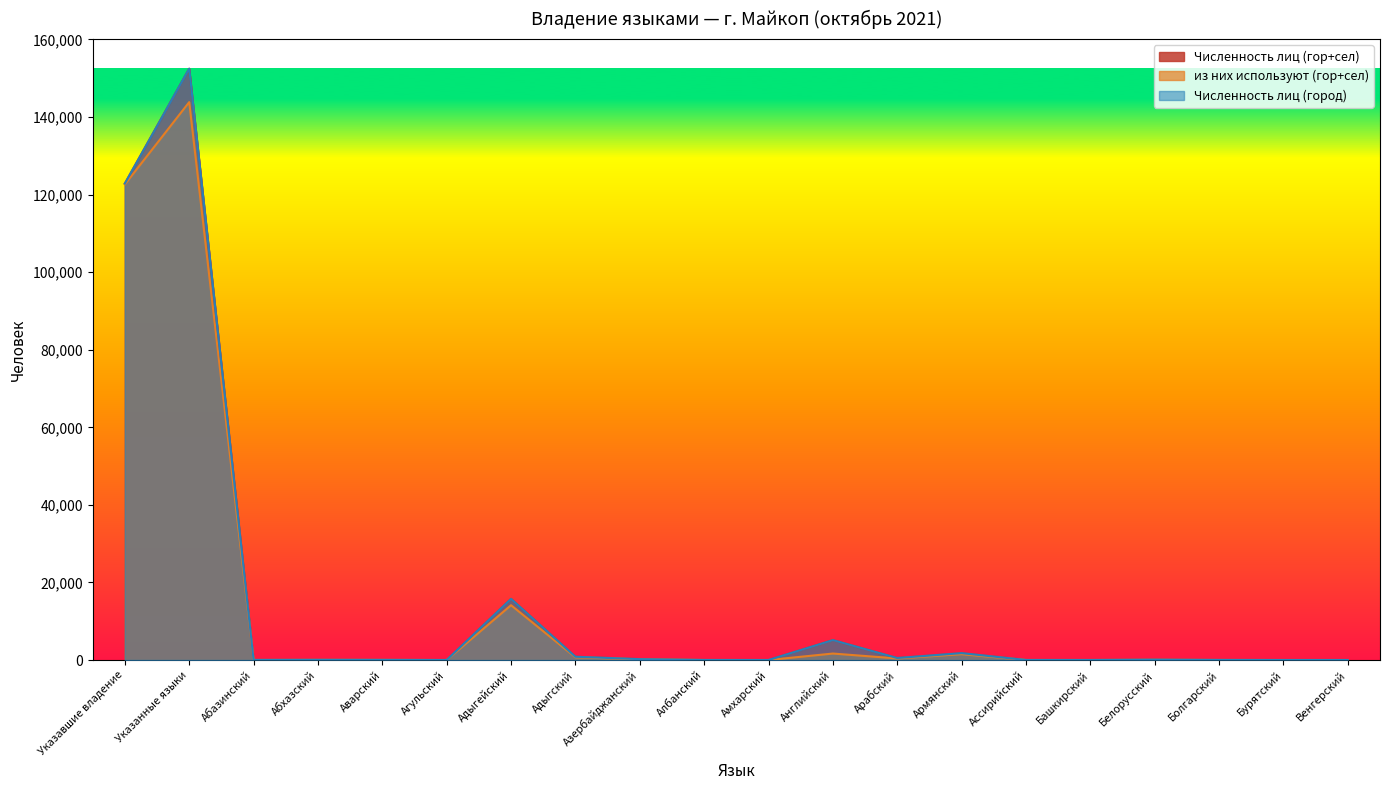

How many lines are shown in the chart?

3